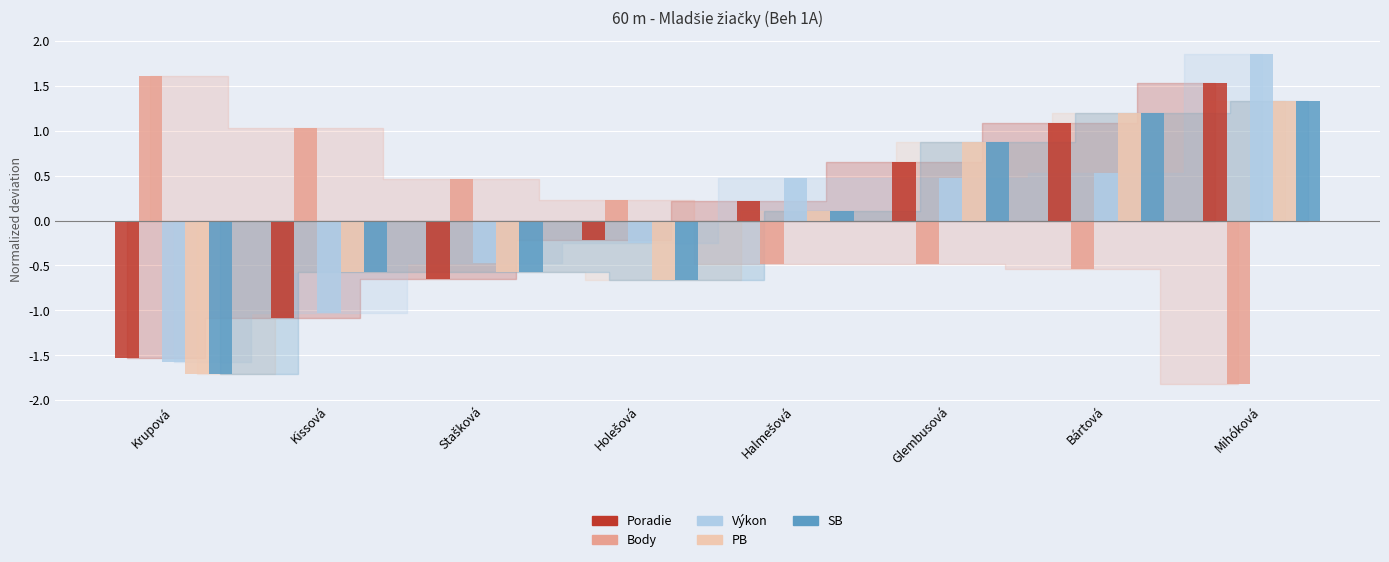

Read the SB value at Glembusová.

0.9